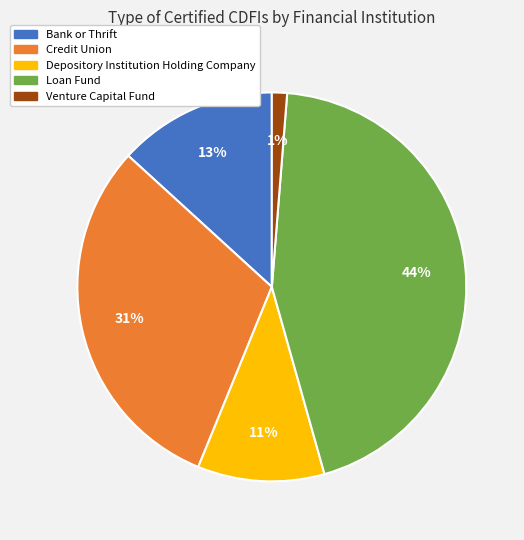

To the nearest percent, what is the difference between the largest and smallest slice percentages?

43%